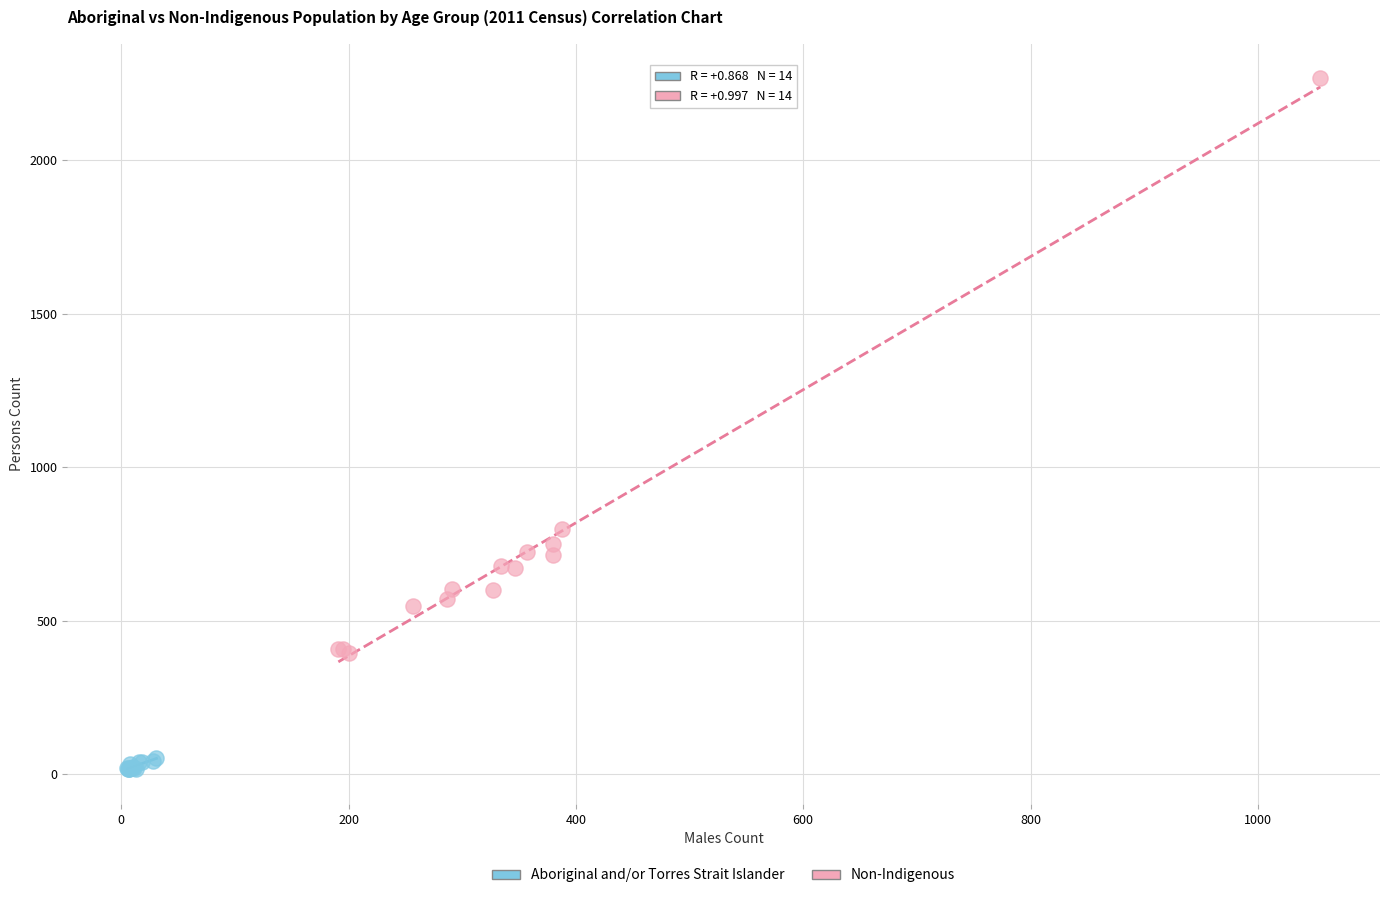

Which series has the widest spread of Y values?

Non-Indigenous